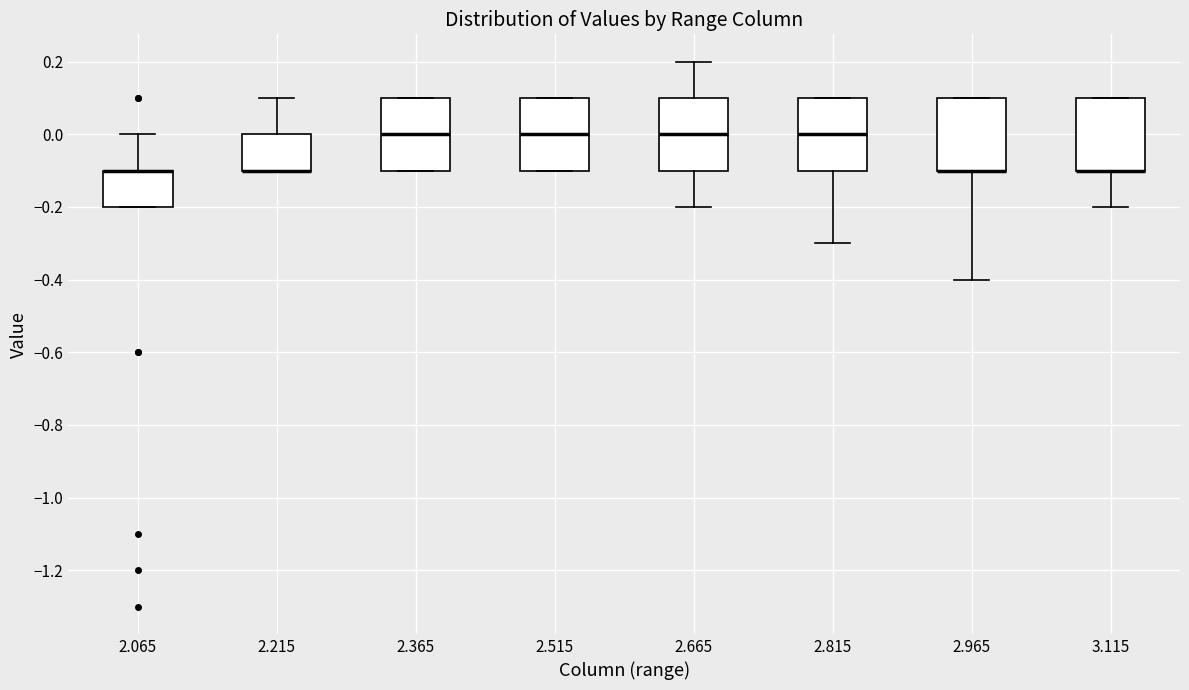

Reading left to right, read every box against the y-axis: the position of its median line, the range the box covers, and the ends of its whiskers. The values are not printed on the chart, so give them approximately, as read against the axis.

2.065: median -0.1 (drawn on the box's upper edge), box -0.2 to -0.1, whiskers -0.2 to 0.0
2.215: median -0.1 (drawn on the box's lower edge), box -0.1 to 0.0, whiskers -0.1 to 0.1
2.365: median 0.0, box -0.1 to 0.1, whiskers -0.1 to 0.1
2.515: median 0.0, box -0.1 to 0.1, whiskers -0.1 to 0.1
2.665: median 0.0, box -0.1 to 0.1, whiskers -0.2 to 0.2
2.815: median 0.0, box -0.1 to 0.1, whiskers -0.3 to 0.1
2.965: median -0.1 (drawn on the box's lower edge), box -0.1 to 0.1, whiskers -0.4 to 0.1
3.115: median -0.1 (drawn on the box's lower edge), box -0.1 to 0.1, whiskers -0.2 to 0.1